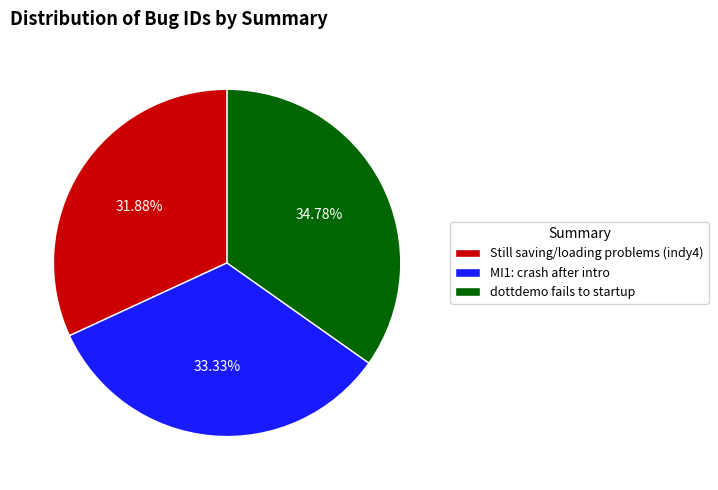

To the nearest percent, what is the difference between the largest and smallest slice percentages?

3%